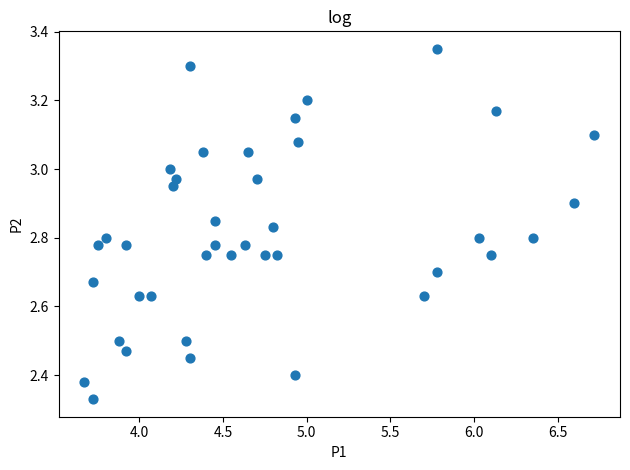

What is the range of Y values (max minus min)?

1.0